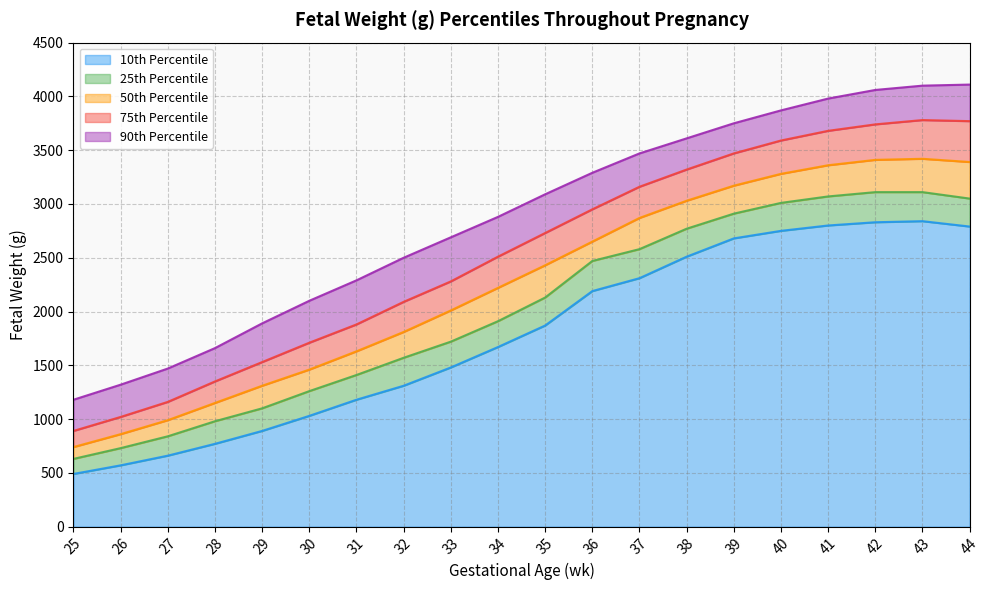

Which series changed the most between 36 and 38?

50th Percentile